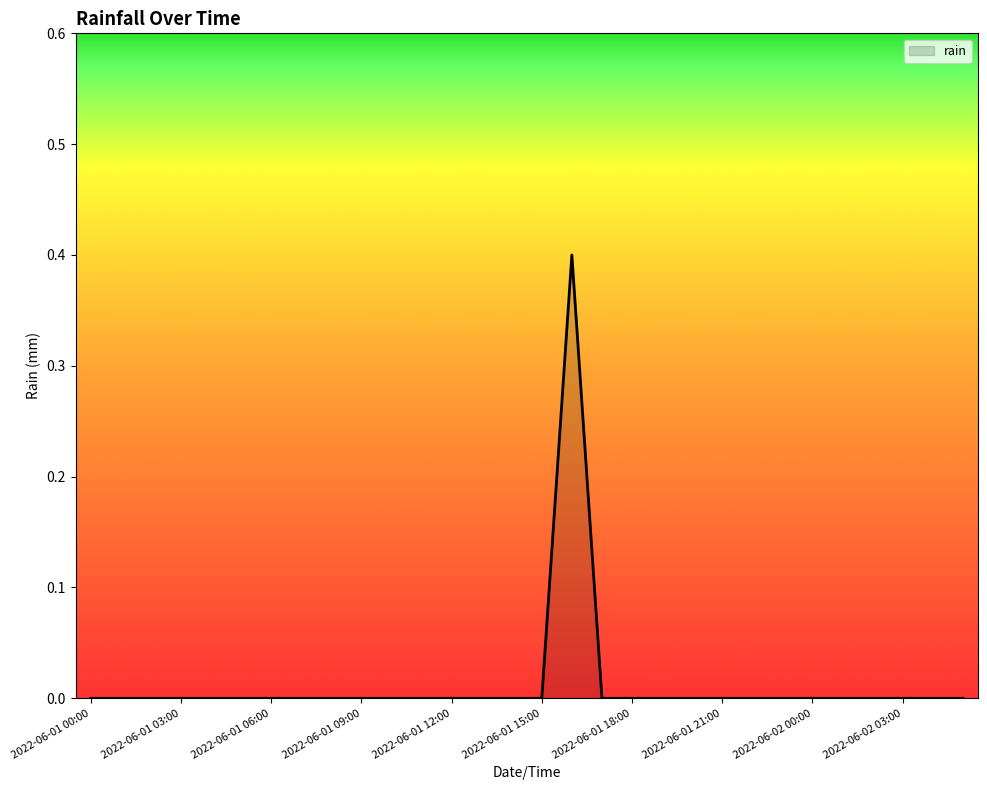

What is the maximum value shown in the chart?

0.4